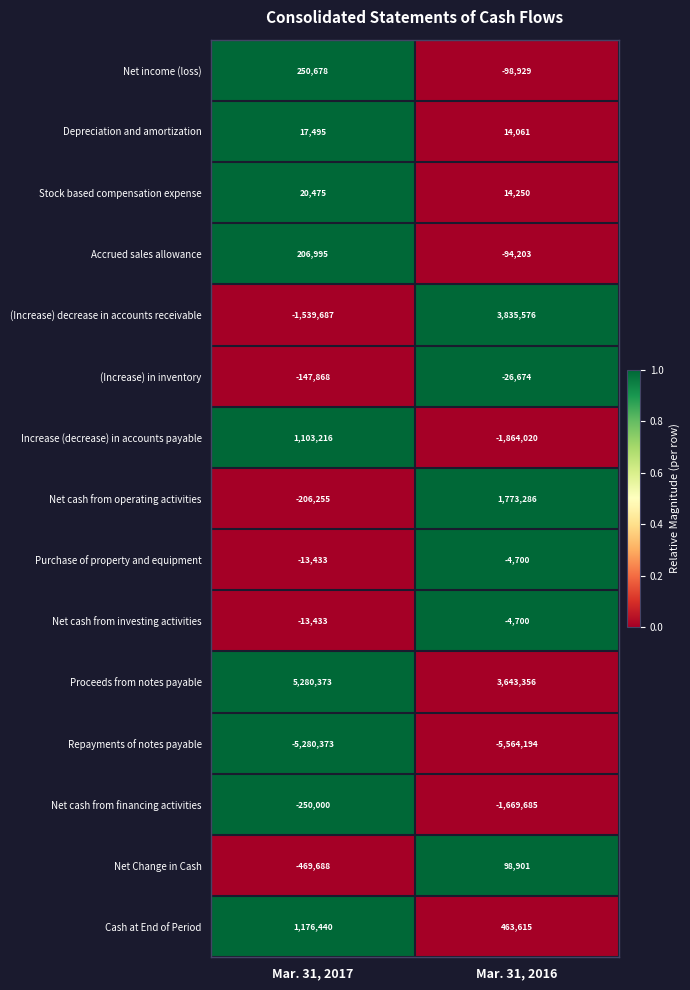

Reading left to right, what are all the values shown in this chart?

Net income (loss): Mar. 31, 2017=250678	Mar. 31, 2016=-98929
Depreciation and amortization: Mar. 31, 2017=17495	Mar. 31, 2016=14061
Stock based compensation expense: Mar. 31, 2017=20475	Mar. 31, 2016=14250
Accrued sales allowance: Mar. 31, 2017=206995	Mar. 31, 2016=-94203
(Increase) decrease in accounts receivable: Mar. 31, 2017=-1539687	Mar. 31, 2016=3835576
(Increase) in inventory: Mar. 31, 2017=-147868	Mar. 31, 2016=-26674
Increase (decrease) in accounts payable: Mar. 31, 2017=1103216	Mar. 31, 2016=-1864020
Net cash from operating activities: Mar. 31, 2017=-206255	Mar. 31, 2016=1773286
Purchase of property and equipment: Mar. 31, 2017=-13433	Mar. 31, 2016=-4700
Net cash from investing activities: Mar. 31, 2017=-13433	Mar. 31, 2016=-4700
Proceeds from notes payable: Mar. 31, 2017=5280373	Mar. 31, 2016=3643356
Repayments of notes payable: Mar. 31, 2017=-5280373	Mar. 31, 2016=-5564194
Net cash from financing activities: Mar. 31, 2017=-250000	Mar. 31, 2016=-1669685
Net Change in Cash: Mar. 31, 2017=-469688	Mar. 31, 2016=98901
Cash at End of Period: Mar. 31, 2017=1176440	Mar. 31, 2016=463615